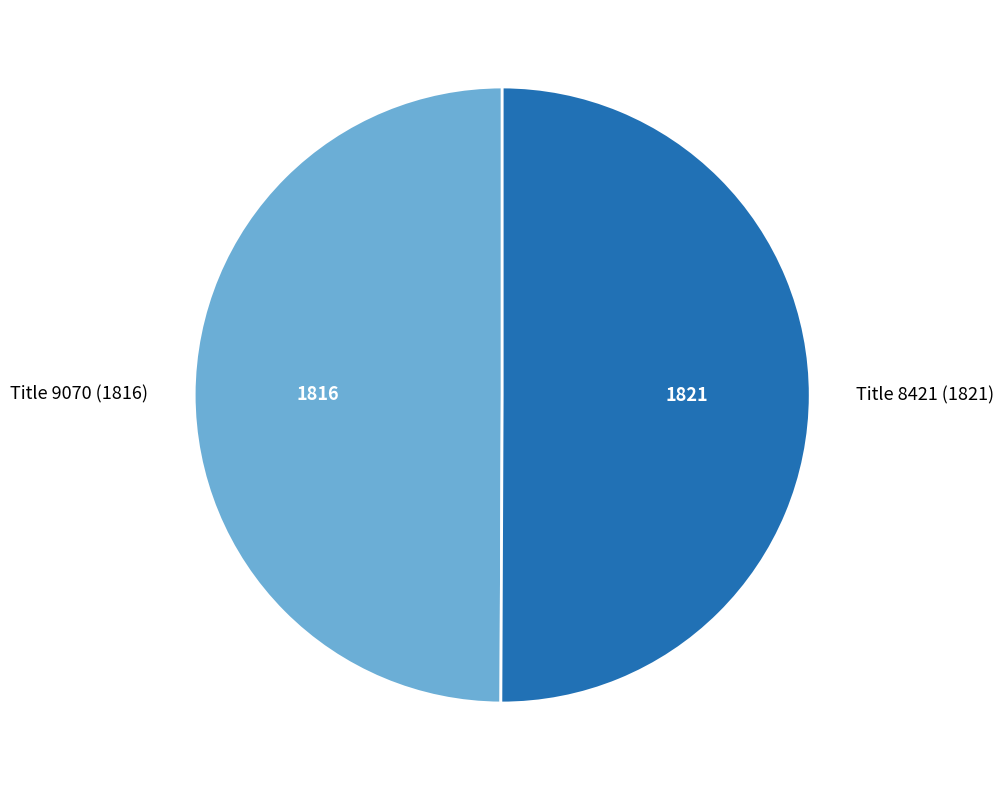

Approximately how many times larger is the value at Title 9070 (1816) compared to Title 8421 (1821)?

1.0